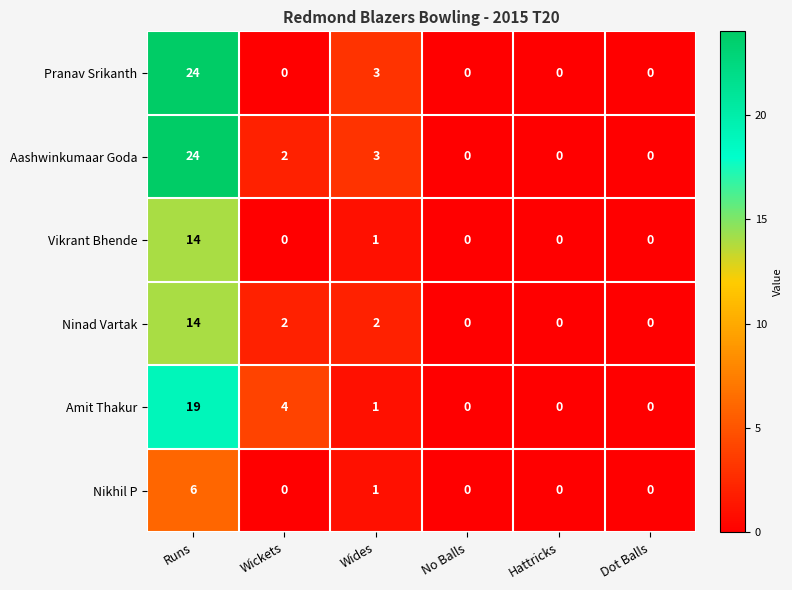

What is the highest value of the Vikrant Bhende series?

14